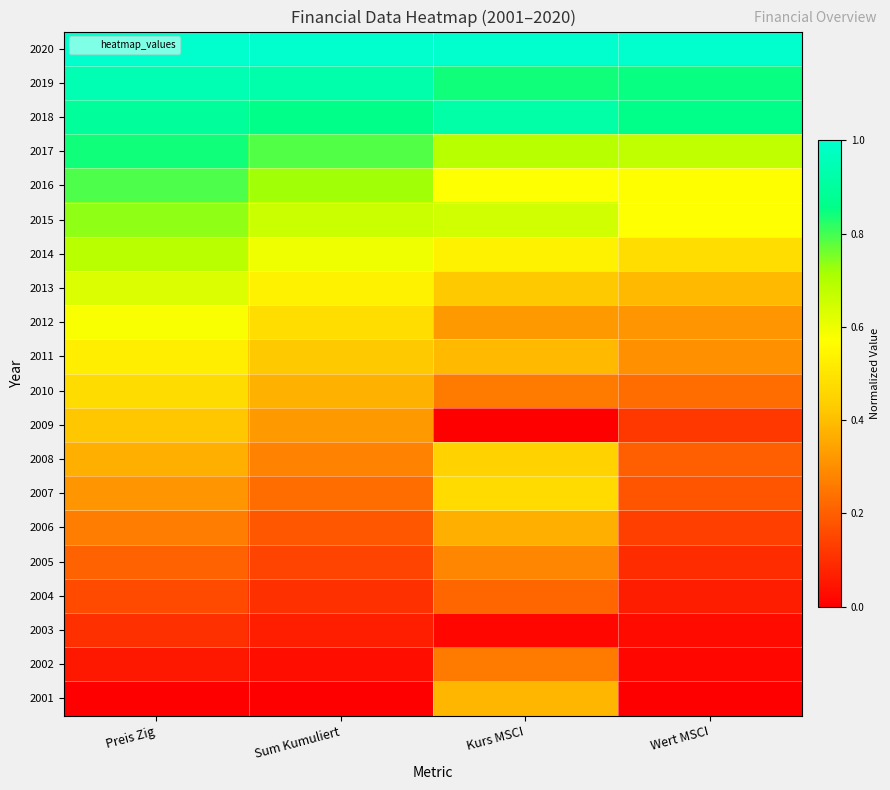

Reading left to right, list all the values displayed in this chart.

2001: Preis Zig=0.0	Sum Kumuliert=0.0	Kurs MSCI=0.4	Wert MSCI=0.0
2002: Preis Zig=0.1	Sum Kumuliert=0.0	Kurs MSCI=0.3	Wert MSCI=0.0
2003: Preis Zig=0.1	Sum Kumuliert=0.1	Kurs MSCI=0.0	Wert MSCI=0.0
2004: Preis Zig=0.2	Sum Kumuliert=0.1	Kurs MSCI=0.2	Wert MSCI=0.1
2005: Preis Zig=0.2	Sum Kumuliert=0.1	Kurs MSCI=0.3	Wert MSCI=0.1
2006: Preis Zig=0.3	Sum Kumuliert=0.2	Kurs MSCI=0.4	Wert MSCI=0.1
2007: Preis Zig=0.3	Sum Kumuliert=0.2	Kurs MSCI=0.5	Wert MSCI=0.2
2008: Preis Zig=0.4	Sum Kumuliert=0.3	Kurs MSCI=0.4	Wert MSCI=0.2
2009: Preis Zig=0.4	Sum Kumuliert=0.3	Kurs MSCI=0.0	Wert MSCI=0.1
2010: Preis Zig=0.5	Sum Kumuliert=0.4	Kurs MSCI=0.3	Wert MSCI=0.2
2011: Preis Zig=0.5	Sum Kumuliert=0.4	Kurs MSCI=0.4	Wert MSCI=0.3
2012: Preis Zig=0.6	Sum Kumuliert=0.5	Kurs MSCI=0.3	Wert MSCI=0.3
2013: Preis Zig=0.6	Sum Kumuliert=0.5	Kurs MSCI=0.4	Wert MSCI=0.4
2014: Preis Zig=0.7	Sum Kumuliert=0.6	Kurs MSCI=0.5	Wert MSCI=0.5
2015: Preis Zig=0.7	Sum Kumuliert=0.7	Kurs MSCI=0.7	Wert MSCI=0.6
2016: Preis Zig=0.8	Sum Kumuliert=0.7	Kurs MSCI=0.6	Wert MSCI=0.6
2017: Preis Zig=0.8	Sum Kumuliert=0.8	Kurs MSCI=0.7	Wert MSCI=0.7
2018: Preis Zig=0.9	Sum Kumuliert=0.9	Kurs MSCI=0.9	Wert MSCI=0.9
2019: Preis Zig=0.9	Sum Kumuliert=0.9	Kurs MSCI=0.8	Wert MSCI=0.9
2020: Preis Zig=1.0	Sum Kumuliert=1.0	Kurs MSCI=1.0	Wert MSCI=1.0